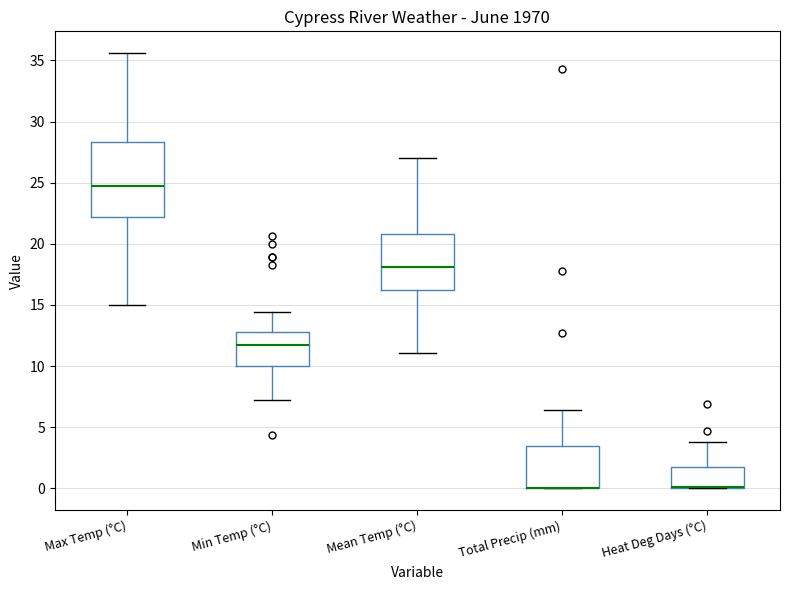

Reading left to right, transcribe this box plot: for each box, give where its median line is, the range the box spans, and where its two whiskers end, as read against the y-axis. The values are not printed on the chart, so give them approximately, as read against the axis.

Max Temp (°C): median 25.0, box 22.0 to 28.5, whiskers 15.0 to 35.5
Min Temp (°C): median 11.5, box 10.0 to 13.0, whiskers 7.0 to 14.5
Mean Temp (°C): median 18.0, box 16.5 to 21.0, whiskers 11.0 to 27.0
Total Precip (mm): median 0.0 (drawn on the box's lower edge), box 0.0 to 3.5, whiskers 0.0 to 6.5
Heat Deg Days (°C): median 0.0 (drawn on the box's lower edge), box 0.0 to 2.0, whiskers 0.0 to 4.0